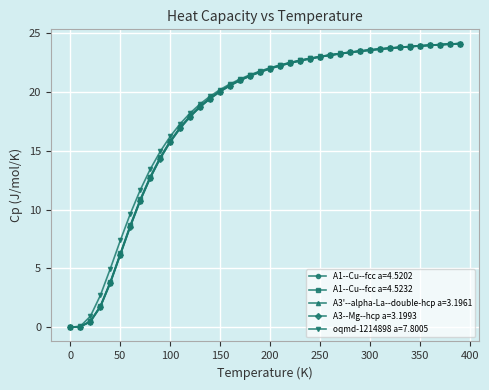

What is the maximum value for A1--Cu--fcc a=4.5232?

24.1